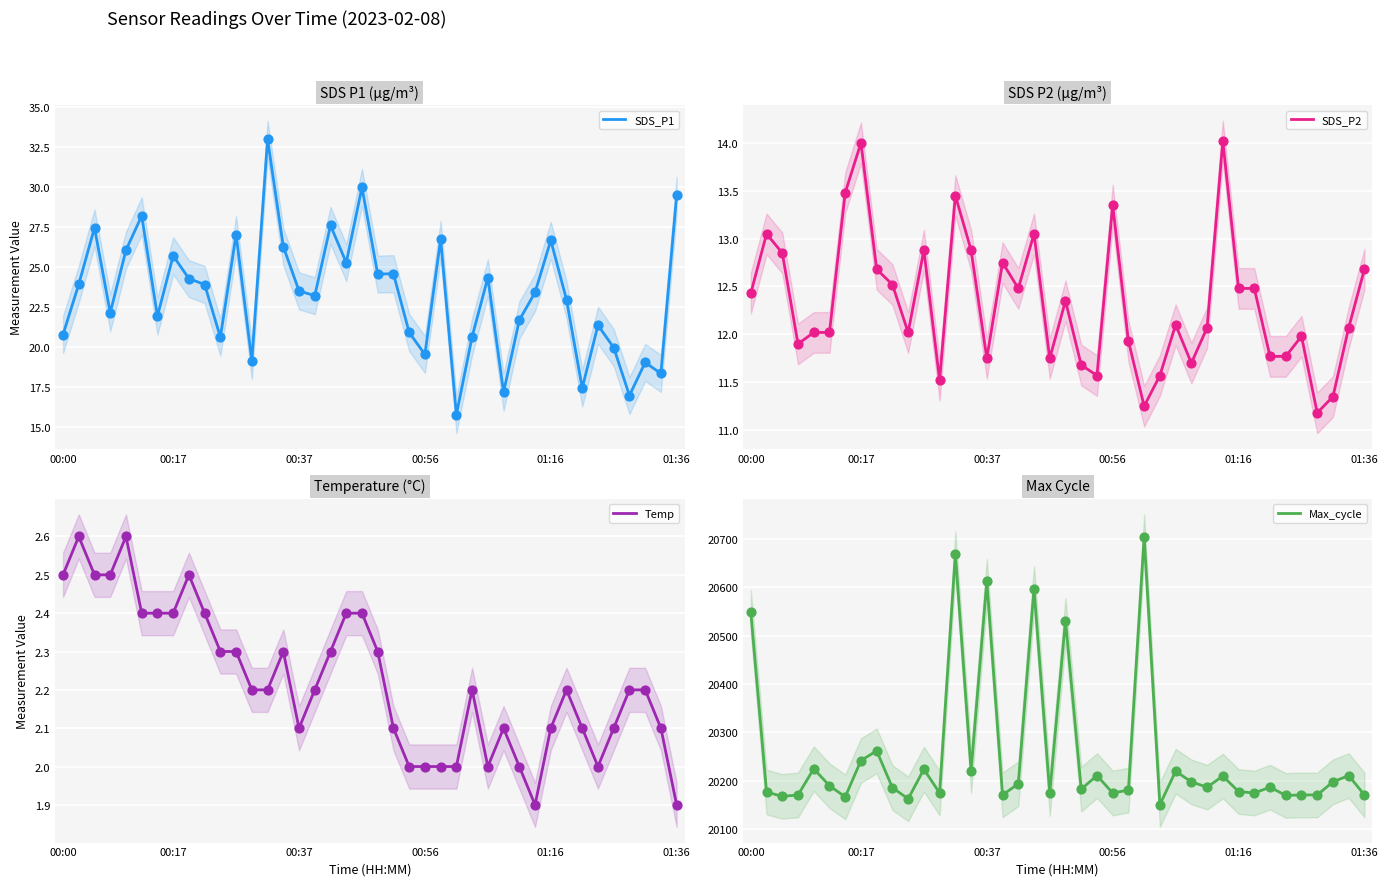

Is the value of SDS_P1 at 35 greater than the value of SDS_P2 at 13?

Yes